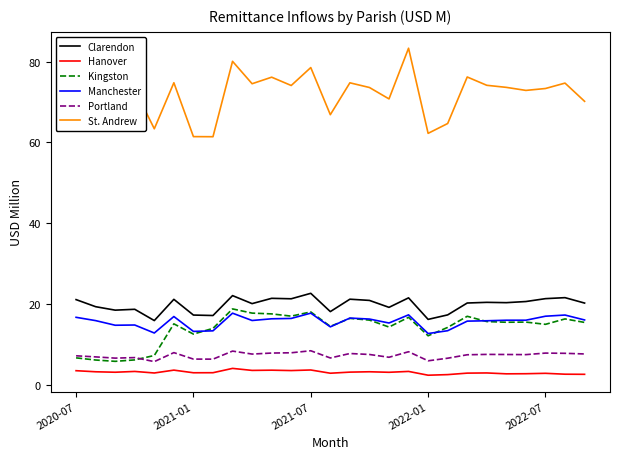

What is the maximum value for Hanover?

4.1